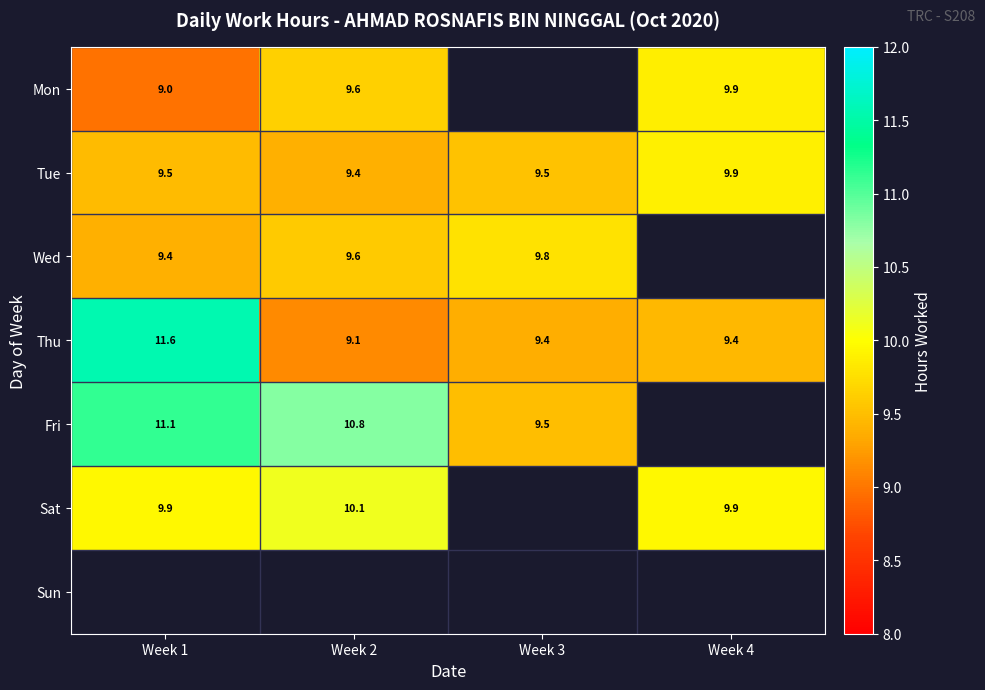

At Week 3, list the series in order from smallest to largest.

Thu, Mon, Fri, Tue, Wed, Sat, Sun